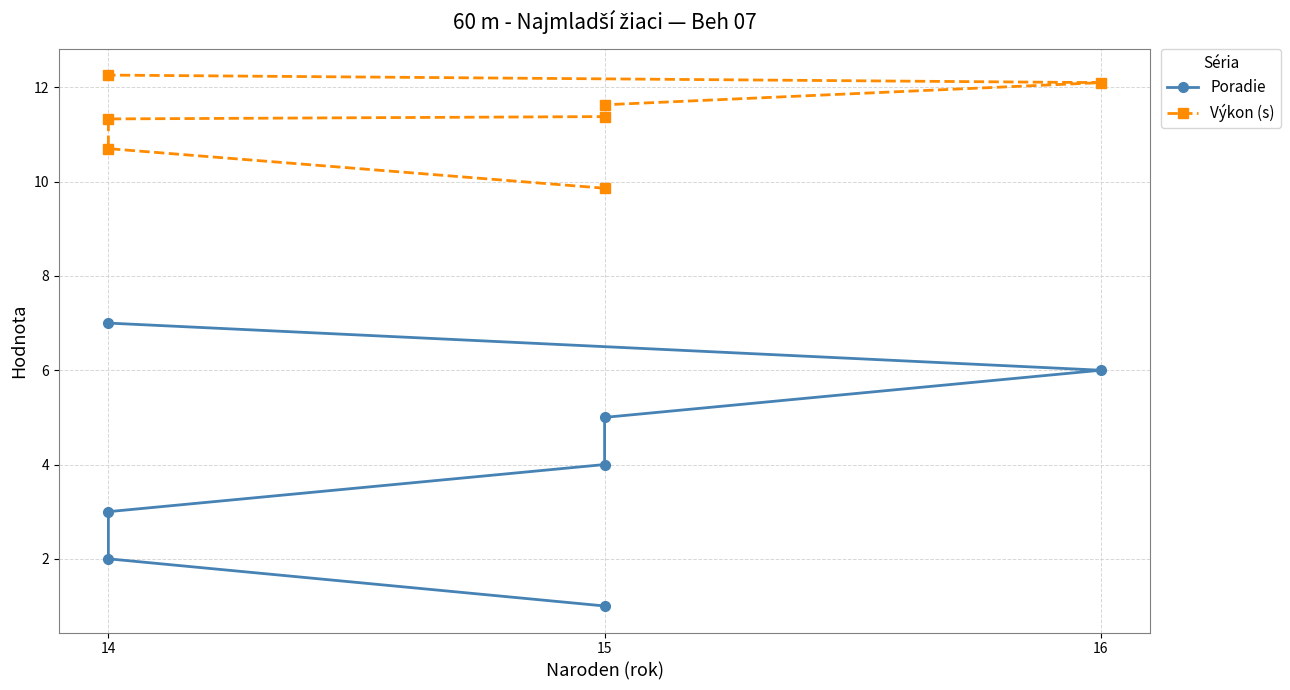

Reading left to right, what are all the values shown in this chart?

Poradie: 1.0	2.0	3.0	4.0	5.0	6.0	7.0
Výkon (s): 9.9	10.7	11.3	11.4	11.6	12.1	12.3